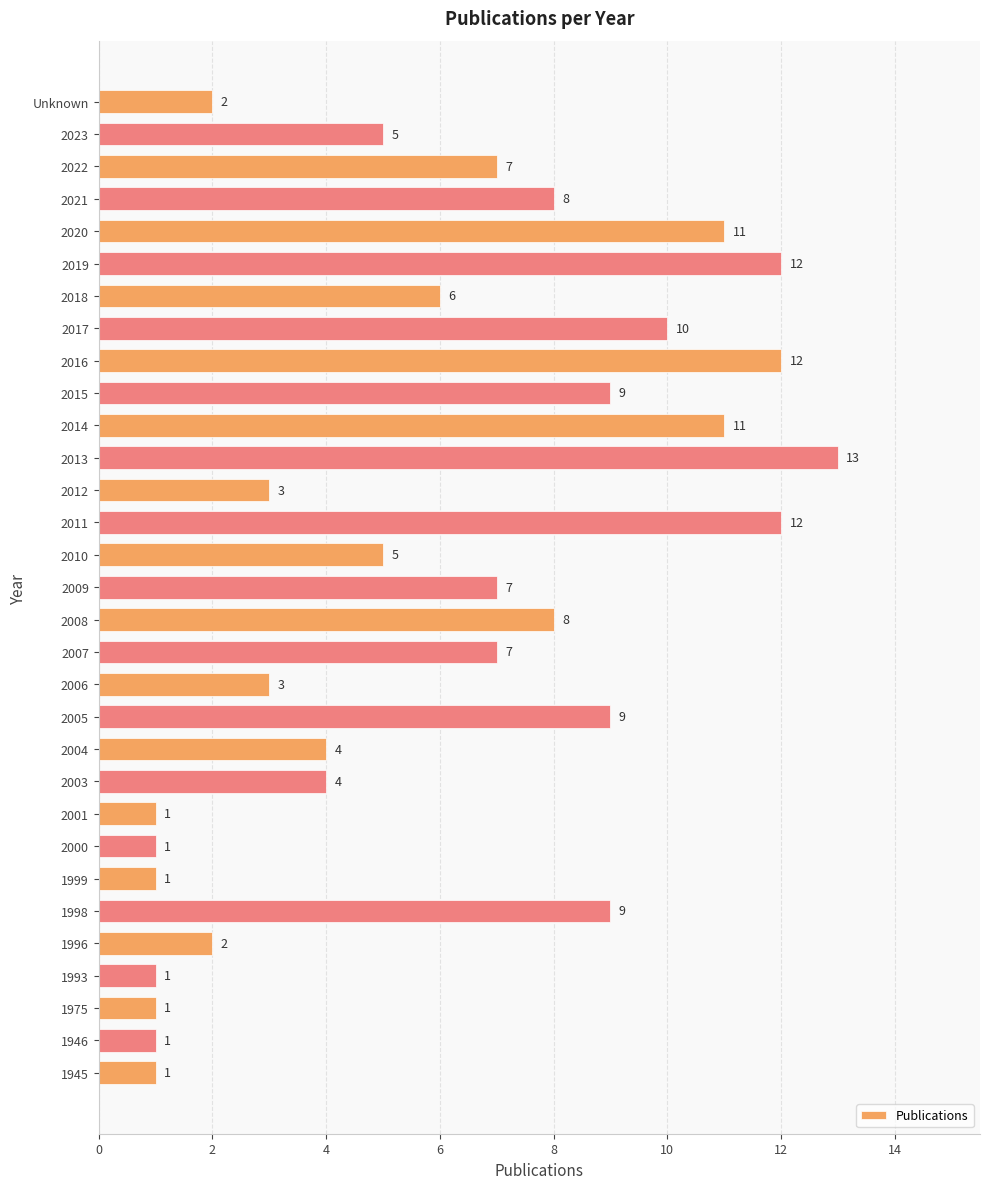

What is the sum of all values?

186